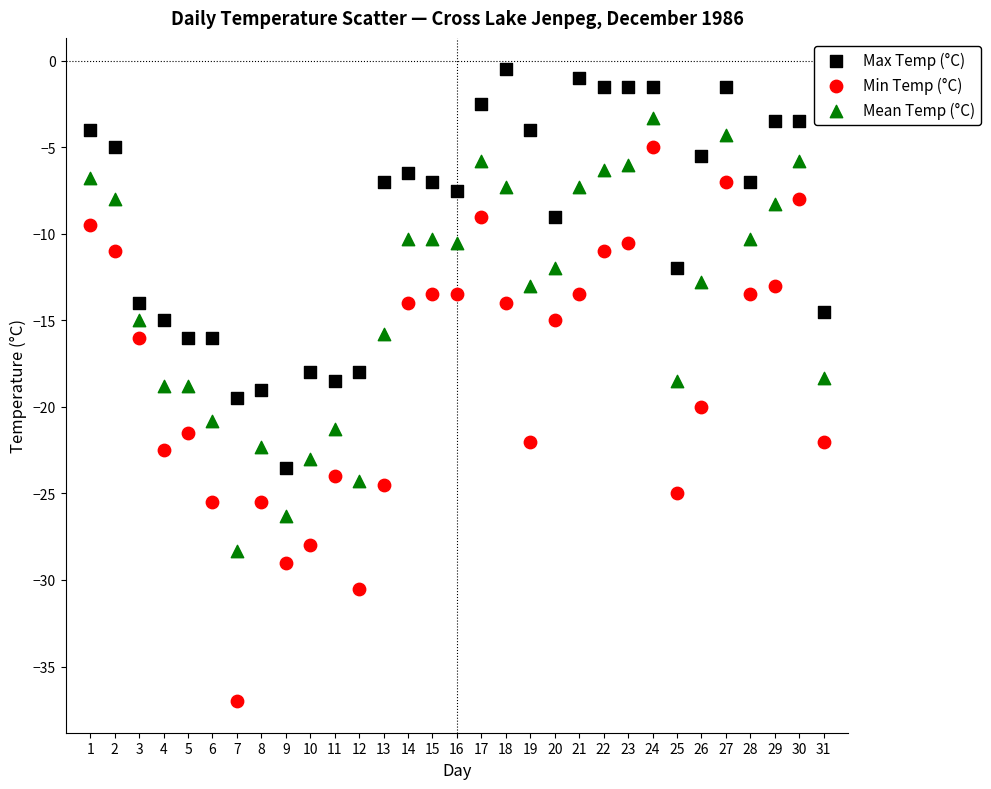

Across all data points, what is the range of X values (max minus min)?

30.0